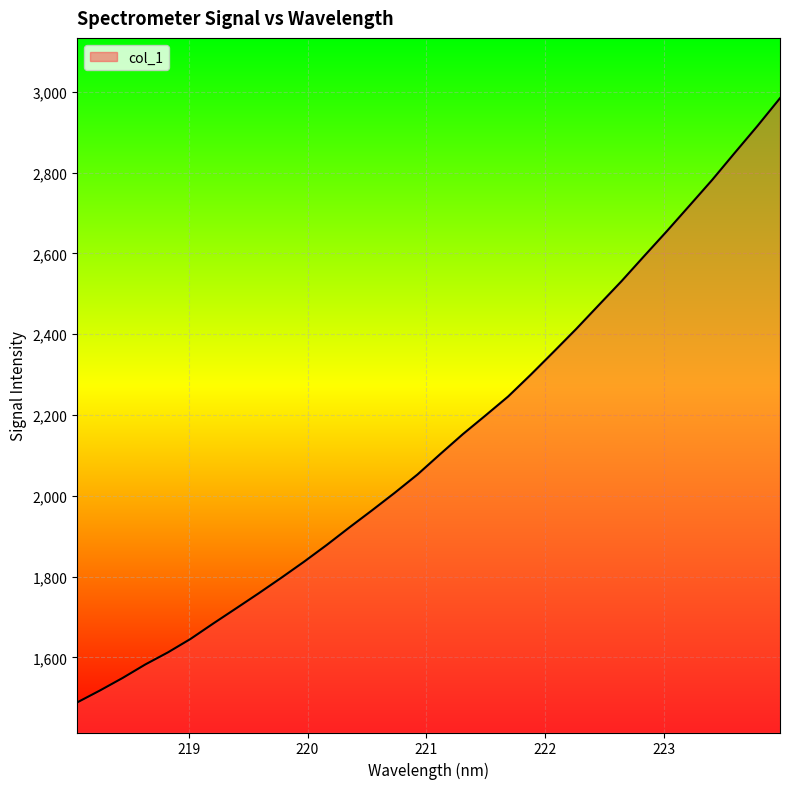

What is the greatest value displayed?

2984.0